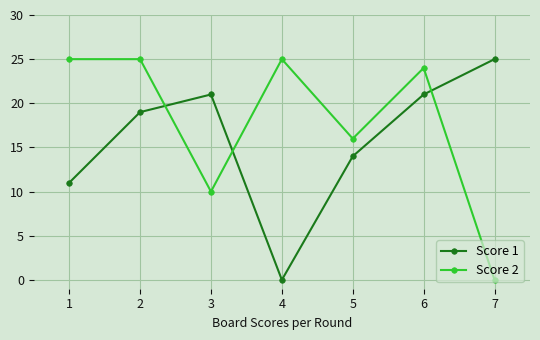

What is the value of the Score 1 point at the 5th from the left?

14